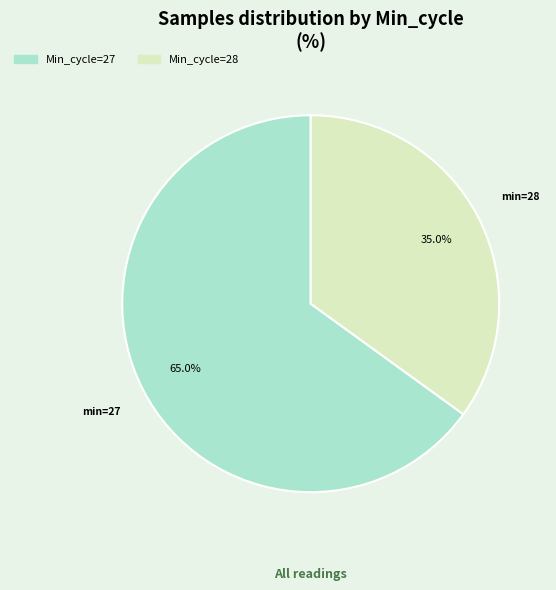

How many segments does this pie chart have?

2